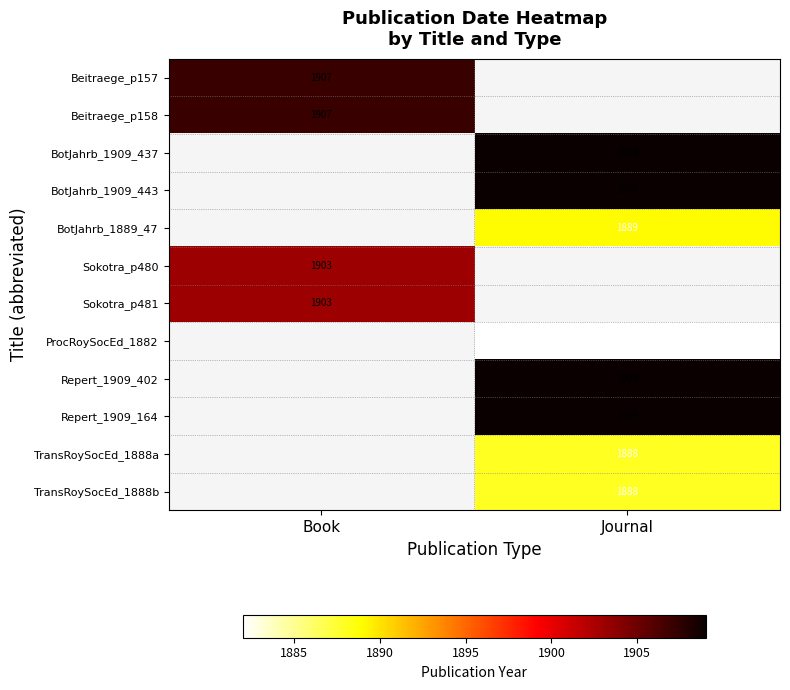

Is the value of BotJahrb_1909_443 at Journal greater than the value of Sokotra_p480 at Book?

Yes